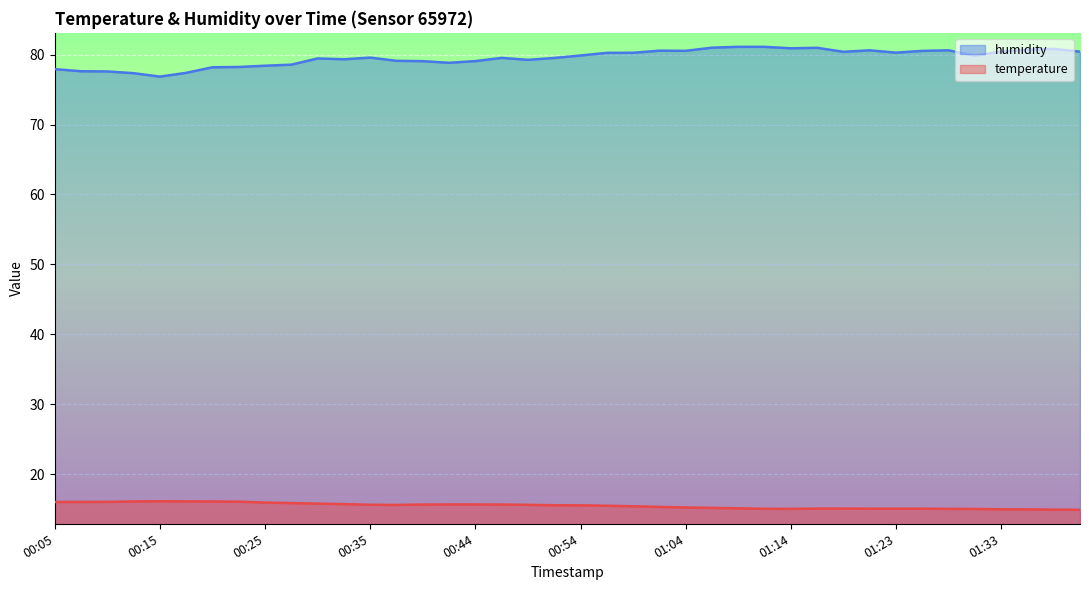

Does the chart display data point markers on the line(s)?

No